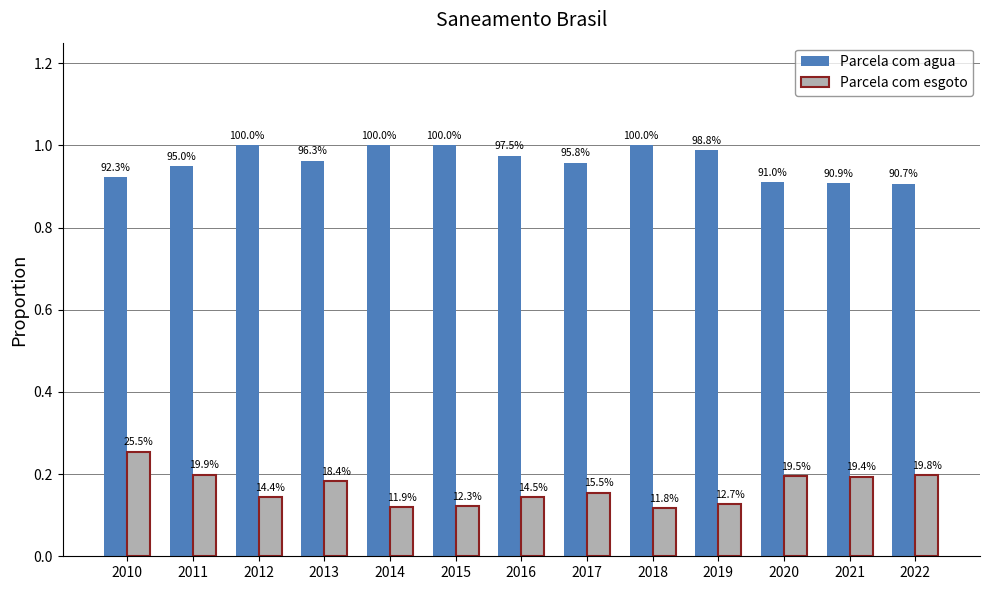

Are the bars horizontal?

No